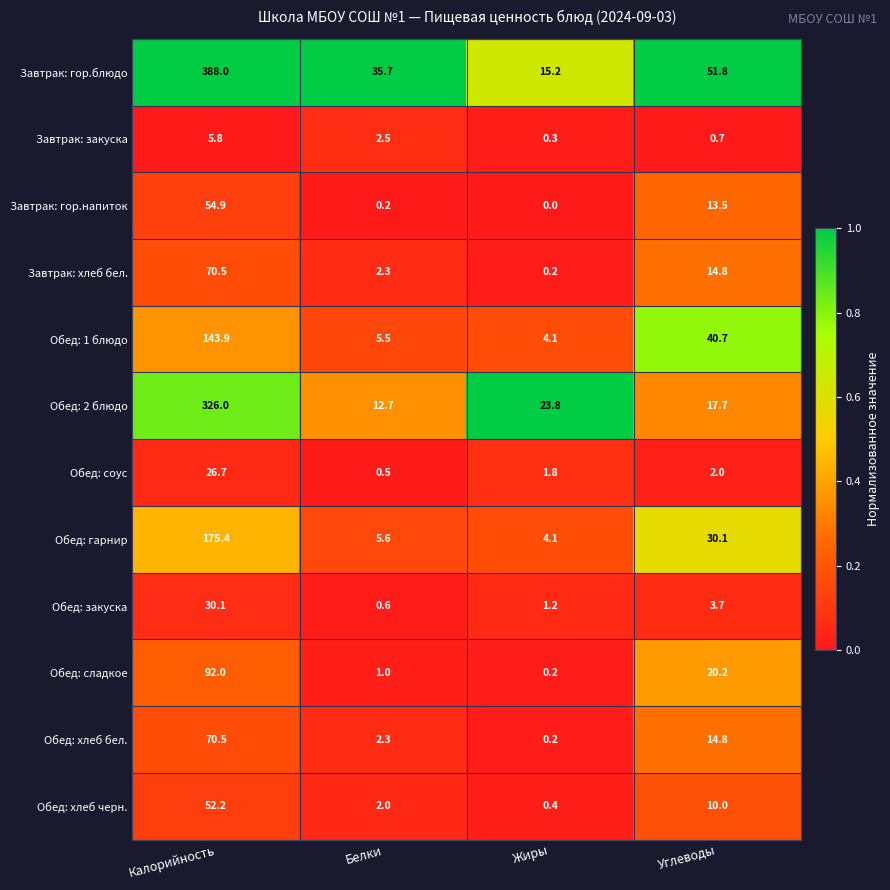

Which series has the largest total across all categories?

Завтрак: гор.блюдо